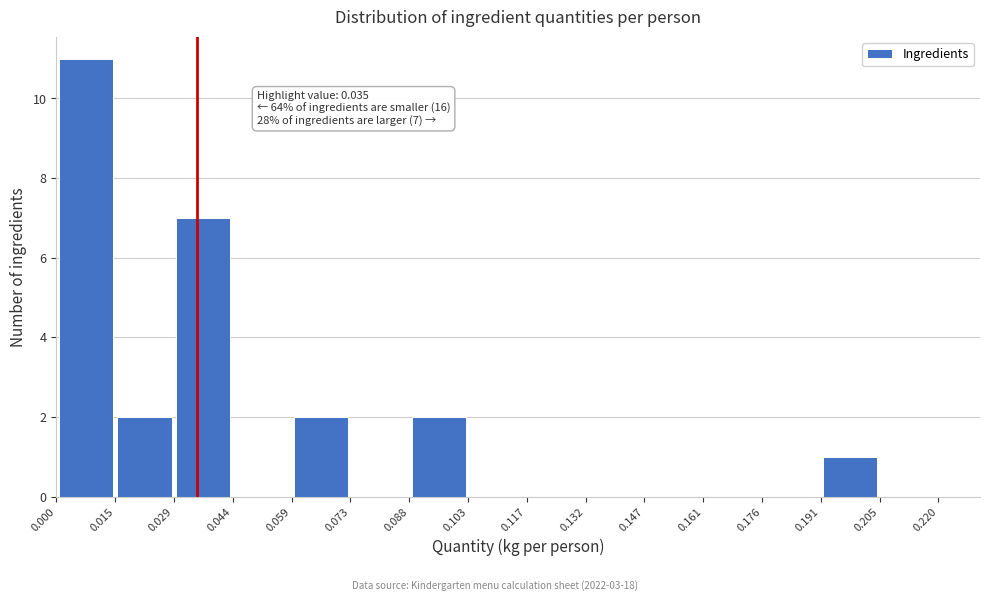

Which range on the x-axis has the tallest bar?

0.000 to 0.015